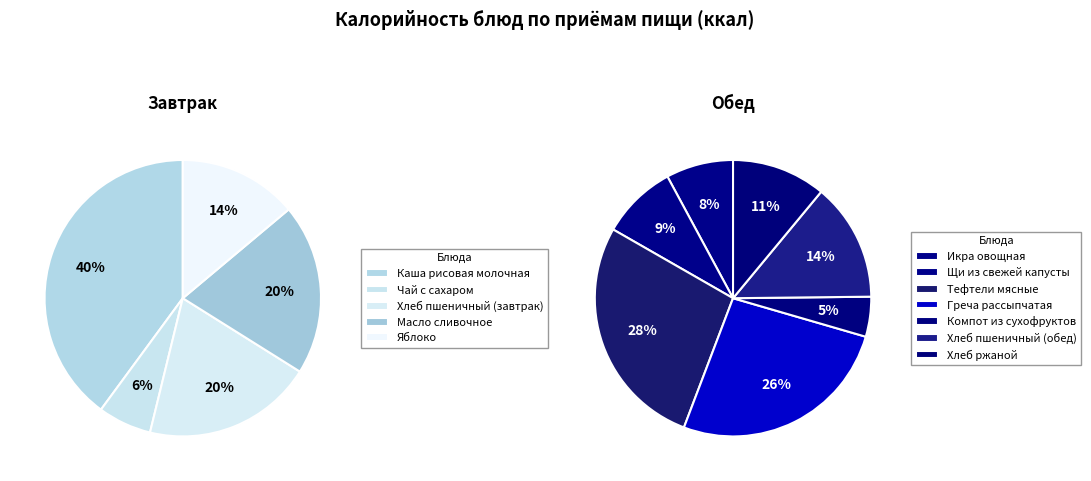

Between Хлеб пшеничный (завтрак) and Греча рассыпчатая, which is larger?

Греча рассыпчатая